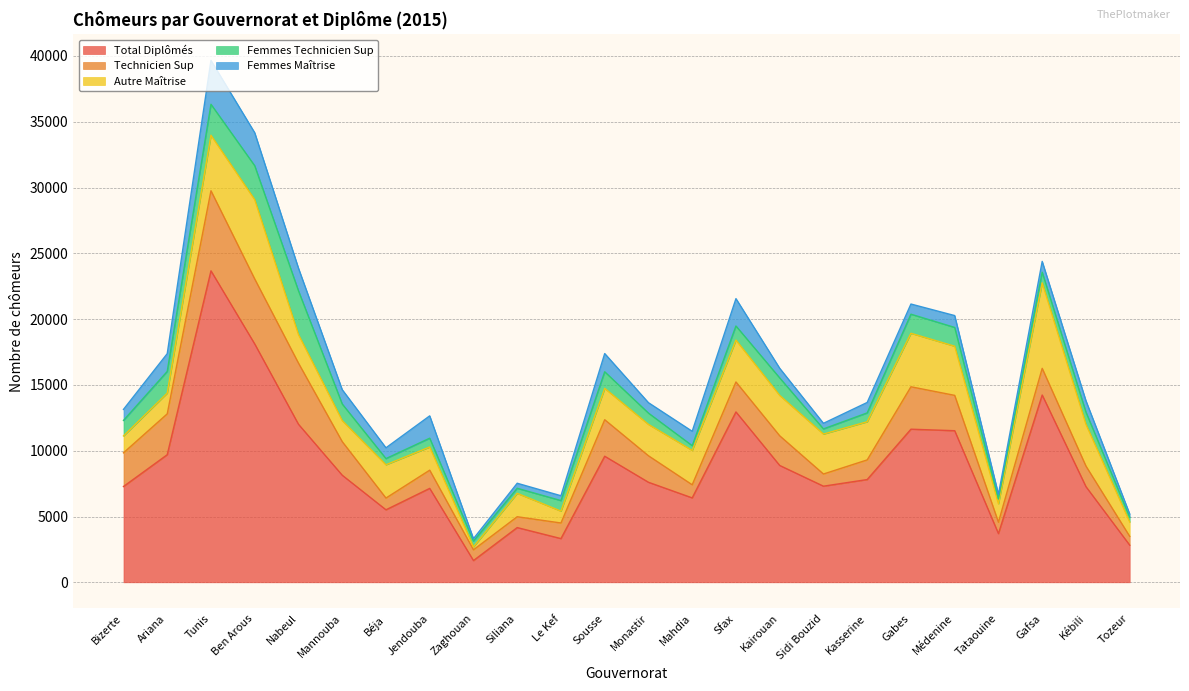

At which label does Technicien Sup first exceed 2027?

Bizerte